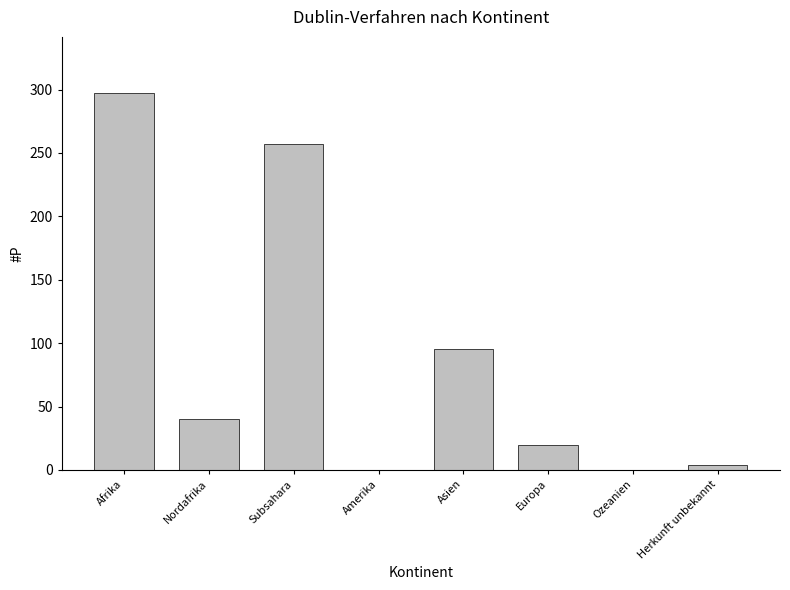

Which category has the highest value across all series?

Afrika